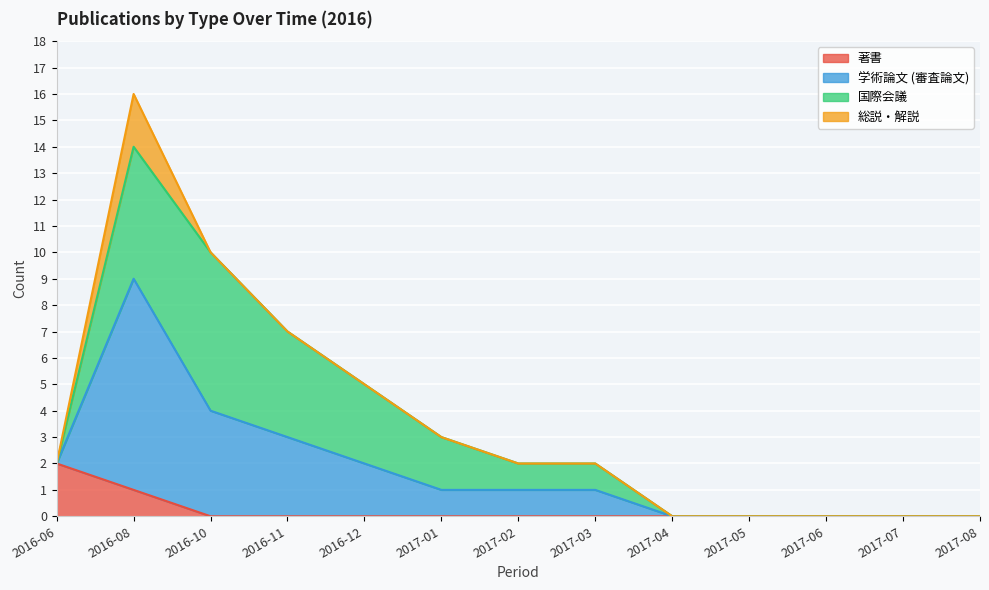

The 著書 series shows 0 at 2017-08. True or false?

True